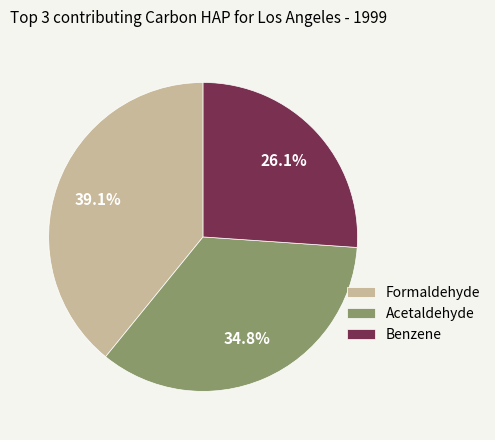

How many segments does this pie chart have?

3